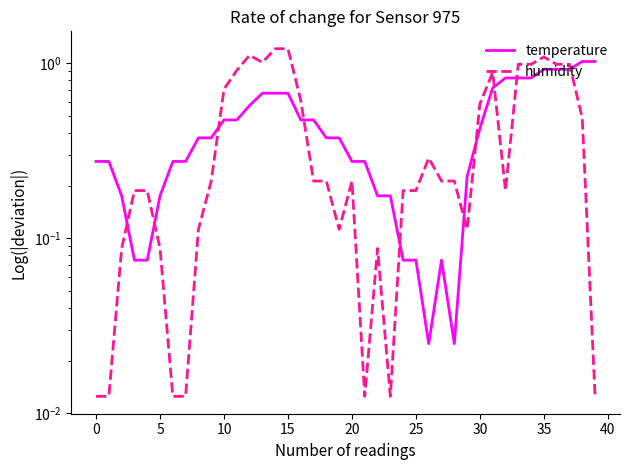

How many lines are shown in the chart?

2